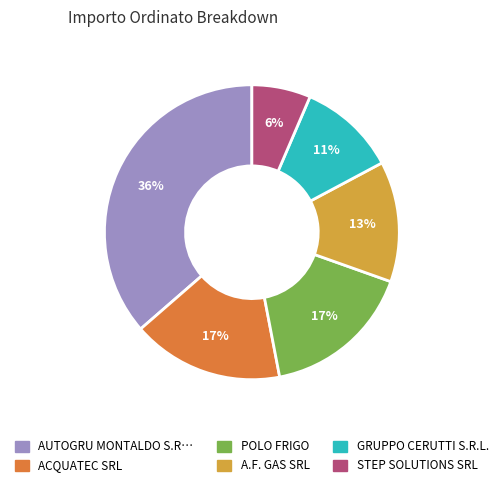

Does any single category account for the majority?

No